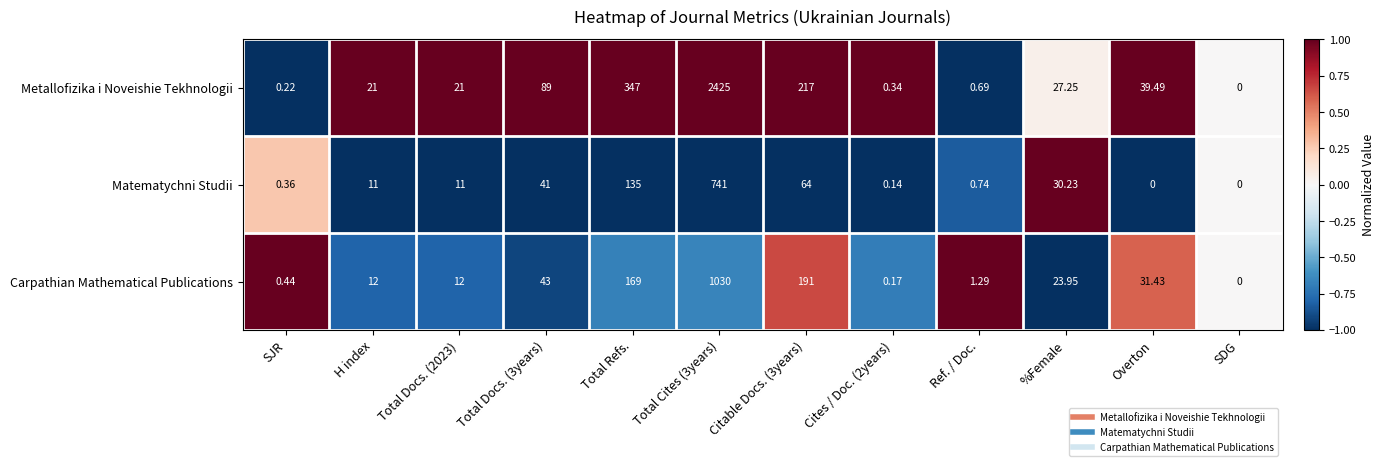

What is the total value across all series at Citable Docs. (3years)?

472.0